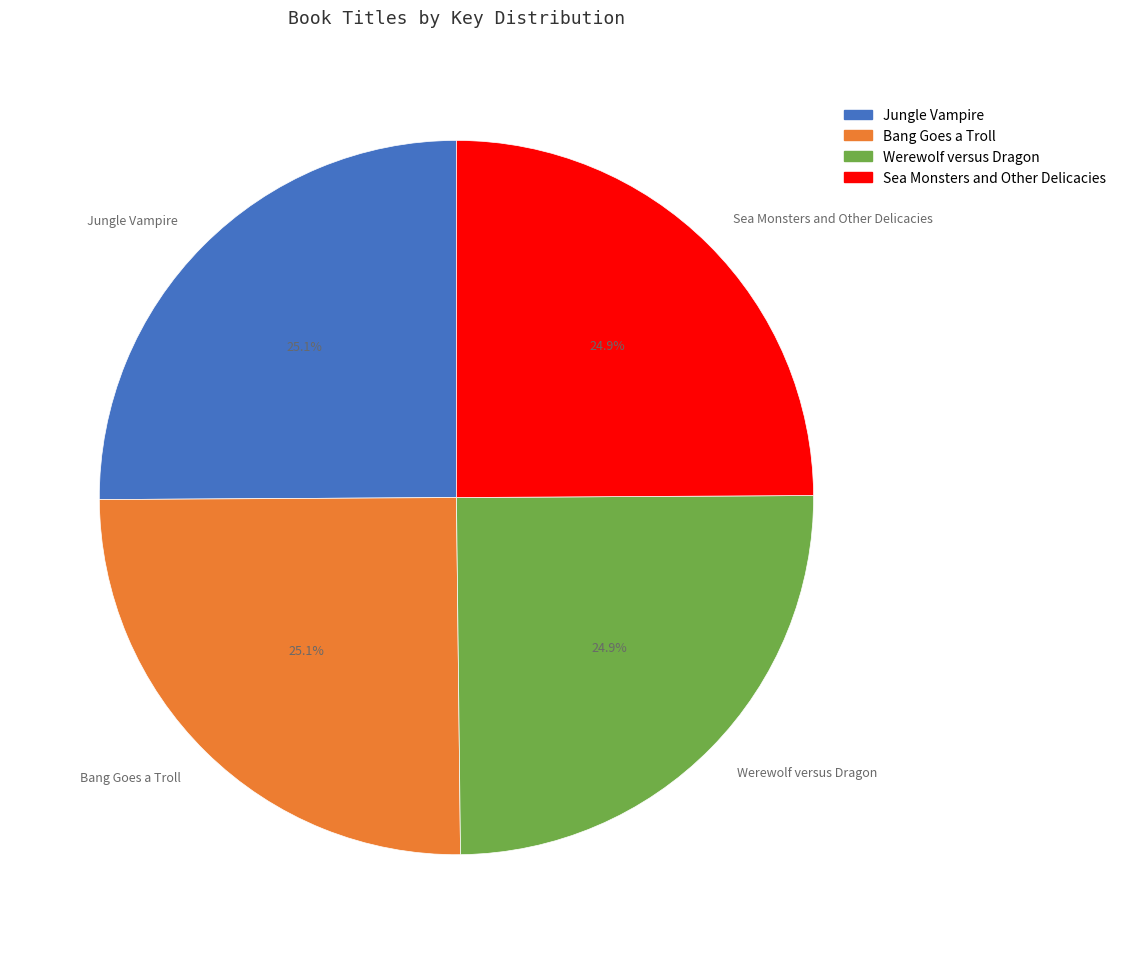

Approximately how many times larger is the value at Bang Goes a Troll compared to Sea Monsters and Other Delicacies?

1.0